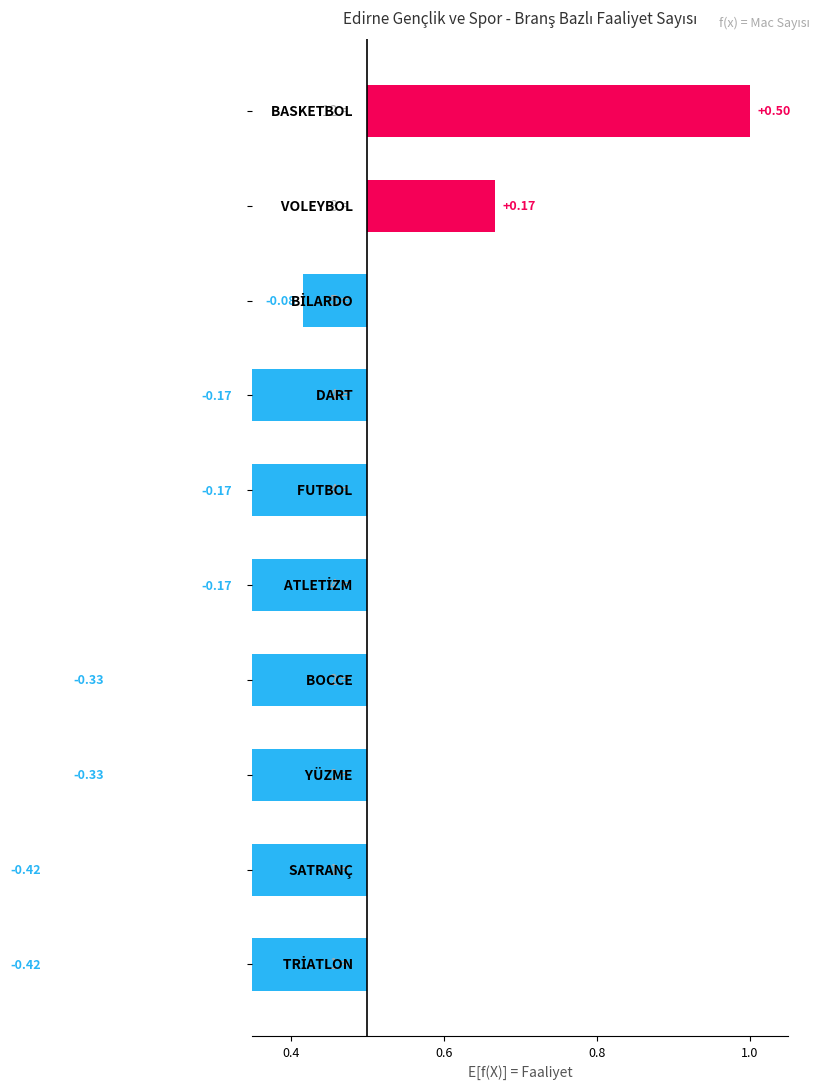

Between 4 and 7, which is larger?

4